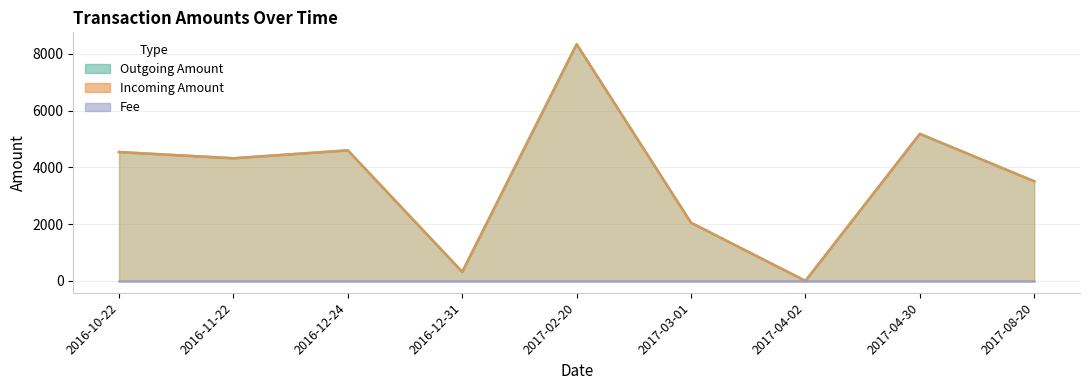

Where is the first local minimum for Incoming Amount?

2016-11-22